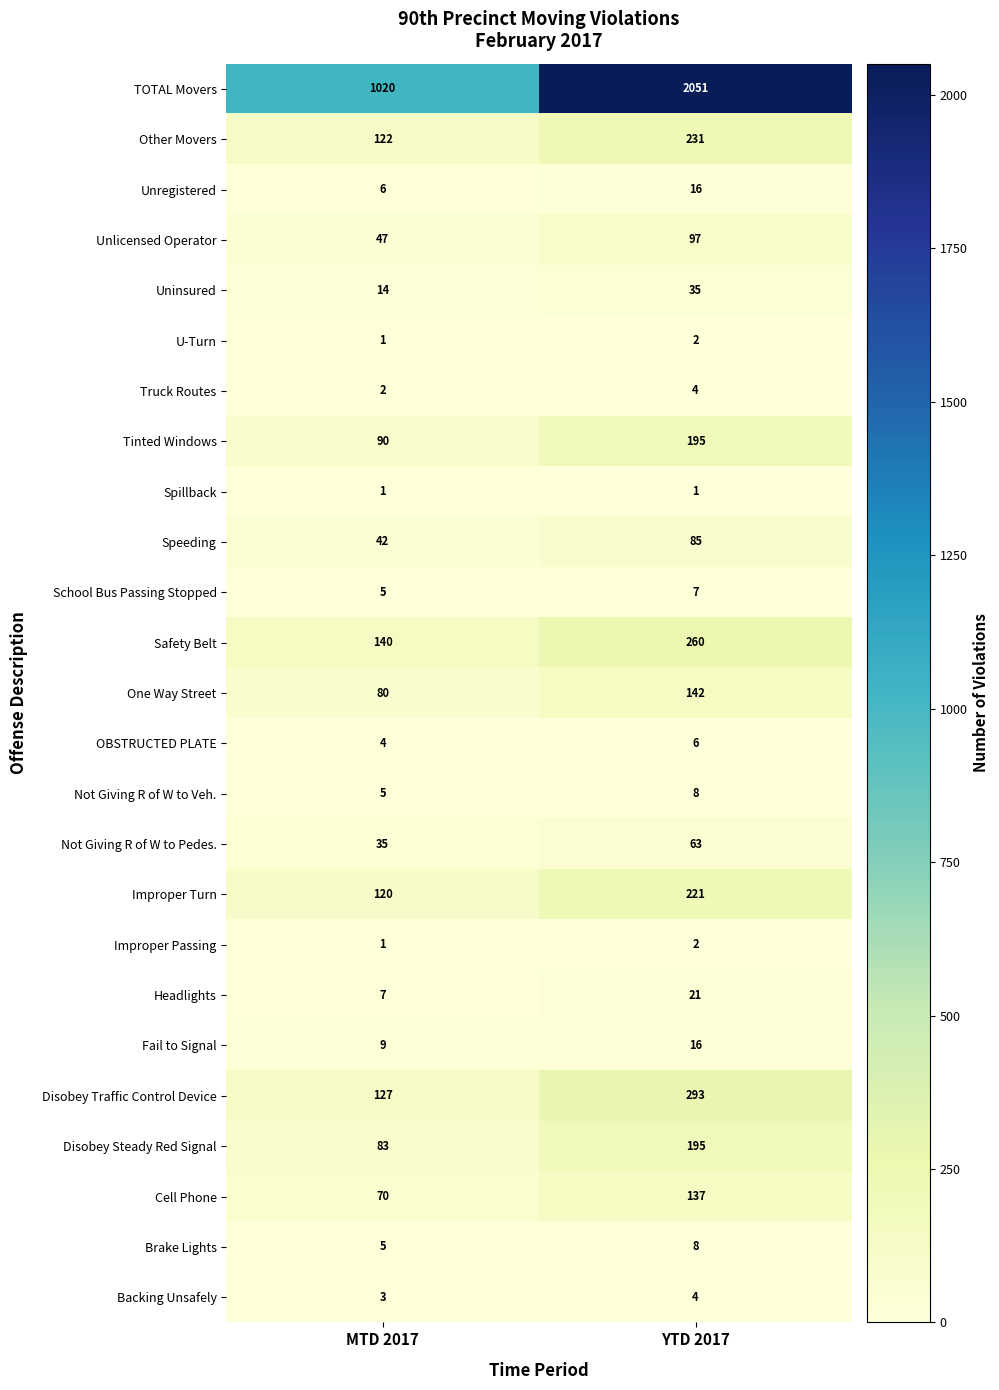

Which series changed the most between MTD 2017 and YTD 2017?

TOTAL Movers